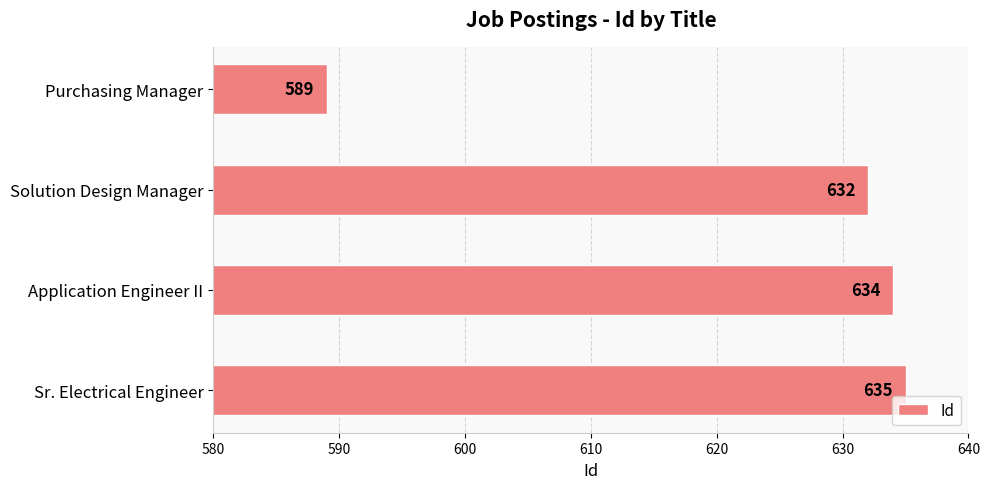

Reading bottom to top, extract all data points from this chart.

635	634	632	589